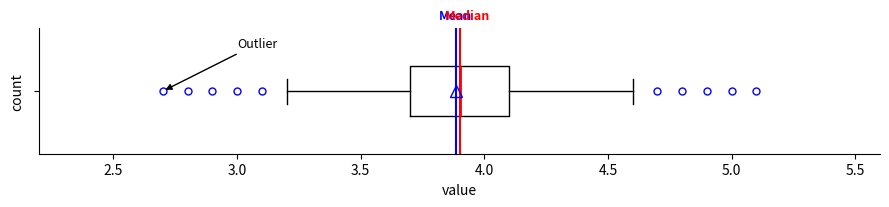

Transcribe this box plot: give where the median line is, the range the box spans, and where the two whiskers end, as read against the x-axis. The values are not printed on the chart, so give them approximately, as read against the axis.

median 3.9, box 3.7 to 4.1, whiskers 3.2 to 4.6